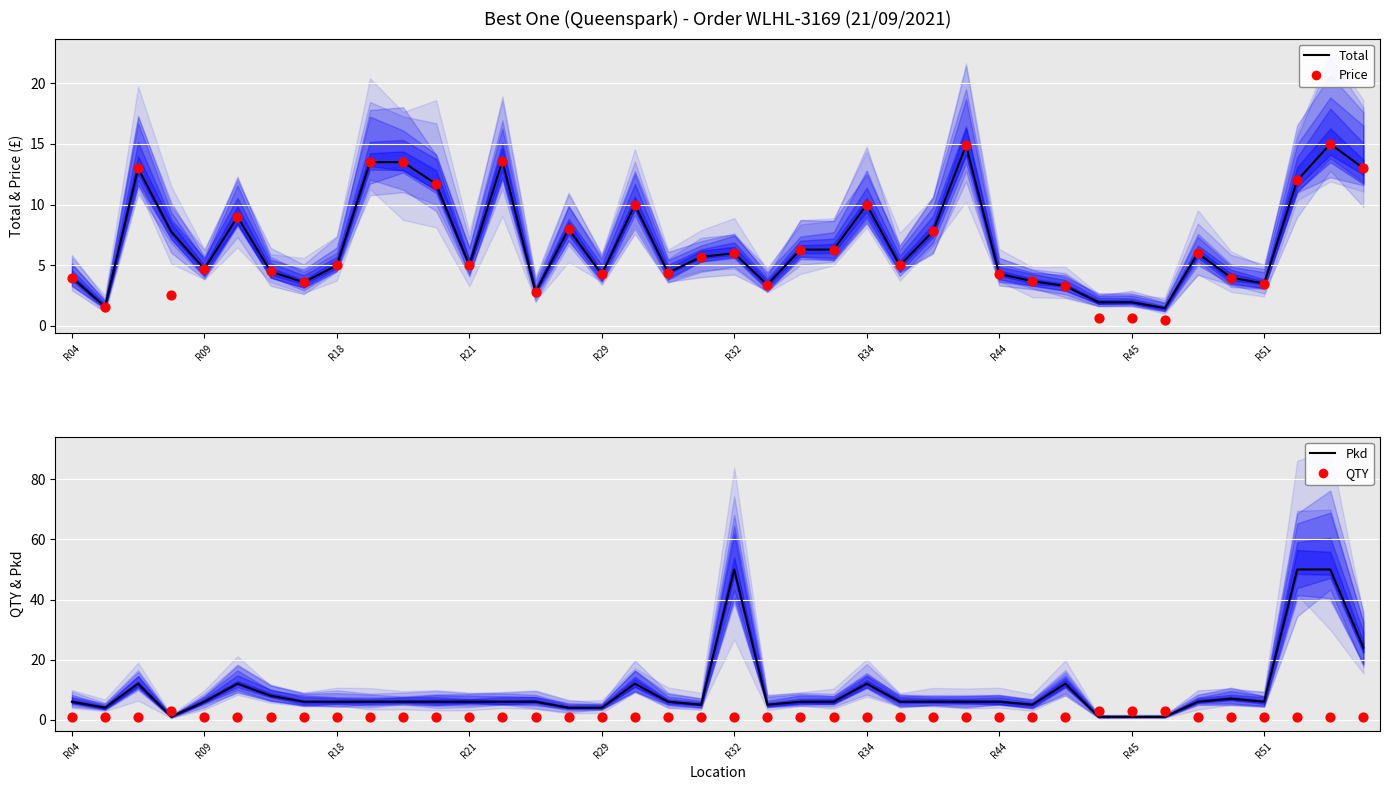

At which category is the sum across all series the highest?

38